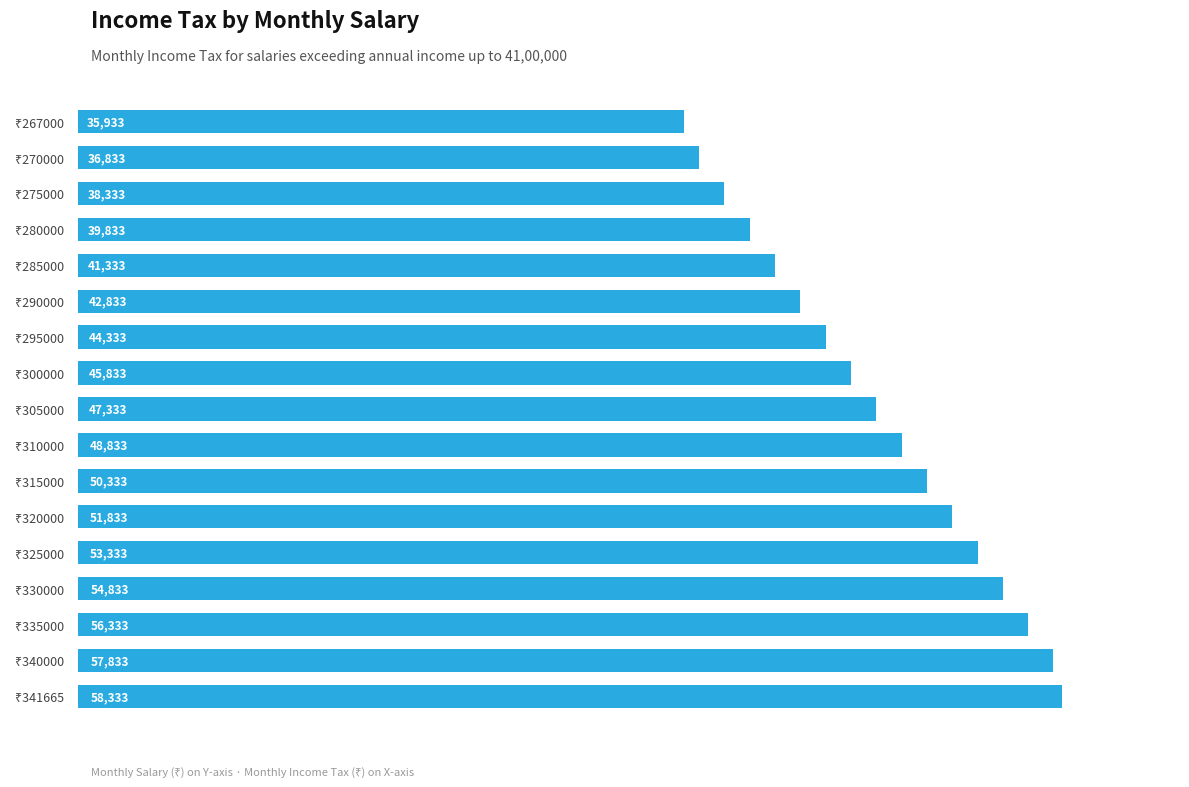

What is the average value?

47309